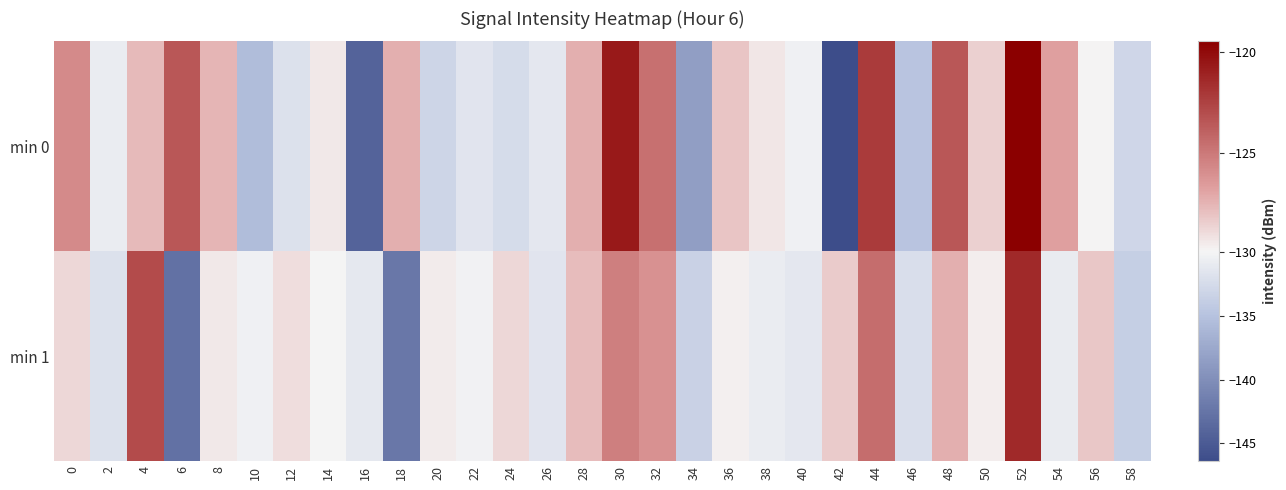

Reading left to right, extract all data points from this chart.

min 0: 0=-125.8	2=-130.7	4=-127.7	6=-123.5	8=-127.6	10=-135.5	12=-131.9	14=-129.4	16=-144.1	18=-127.3	20=-133.1	22=-131.5	24=-132.5	26=-131.2	28=-127.3	30=-120.7	32=-124.7	34=-138.4	36=-128.1	38=-129.4	40=-130.4	42=-146.4	44=-122.2	46=-134.8	48=-123.5	50=-128.6	52=-119.5	54=-126.8	56=-129.8	58=-132.9
min 1: 0=-128.8	2=-132.0	4=-122.9	6=-142.8	8=-129.5	10=-130.4	12=-129.0	14=-129.9	16=-131.1	18=-142.2	20=-129.5	22=-130.2	24=-128.8	26=-131.5	28=-127.8	30=-125.3	32=-126.1	34=-133.4	36=-129.7	38=-130.8	40=-131.2	42=-128.4	44=-124.5	46=-132.1	48=-127.3	50=-129.6	52=-121.4	54=-130.9	56=-128.2	58=-133.7